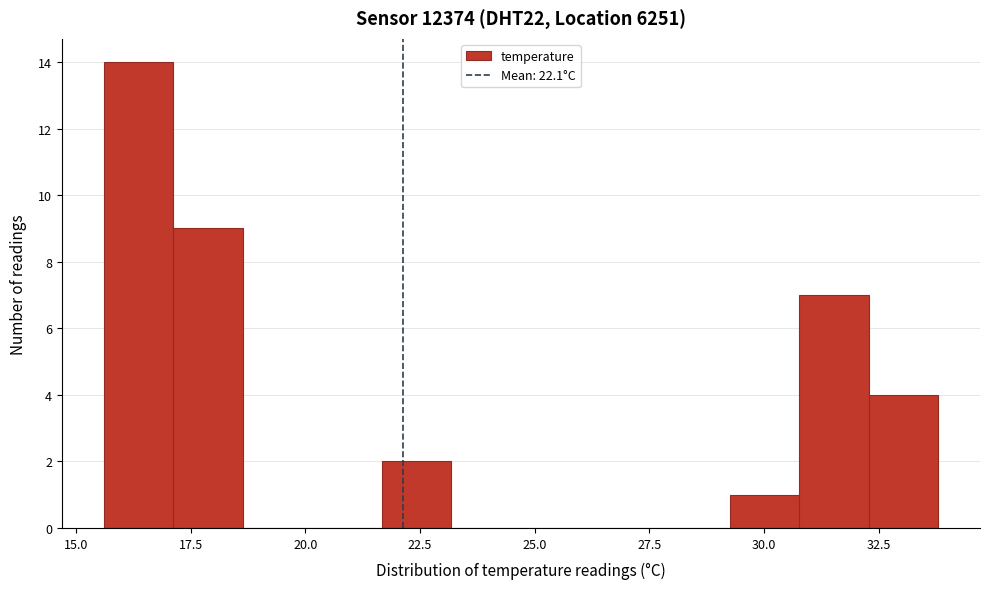

Around what value on the x-axis is the tallest bar? Give the approximate position of its centre, as read against the axis.

16.5